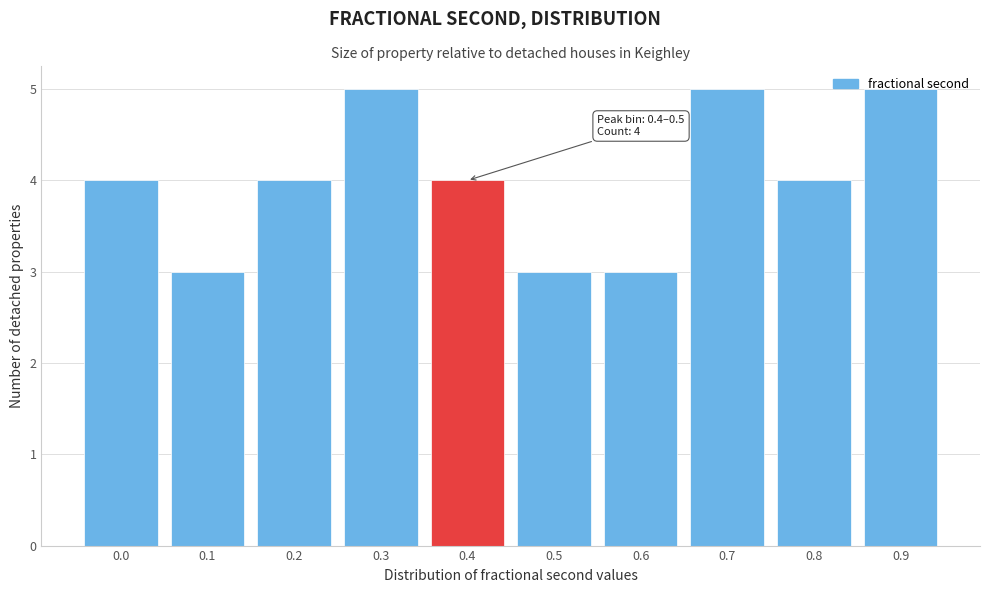

What is the smallest value displayed?

3